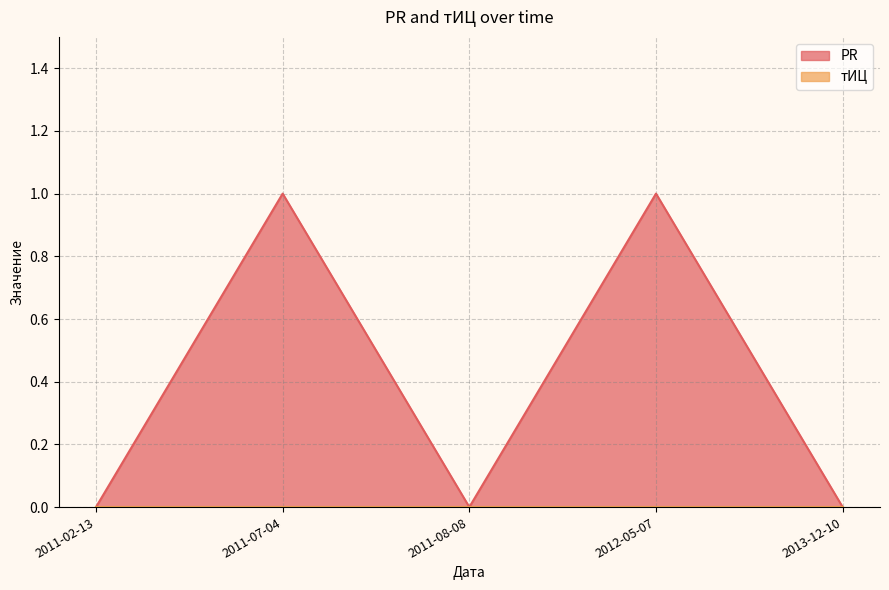

Which series has the largest range (max minus min)?

PR